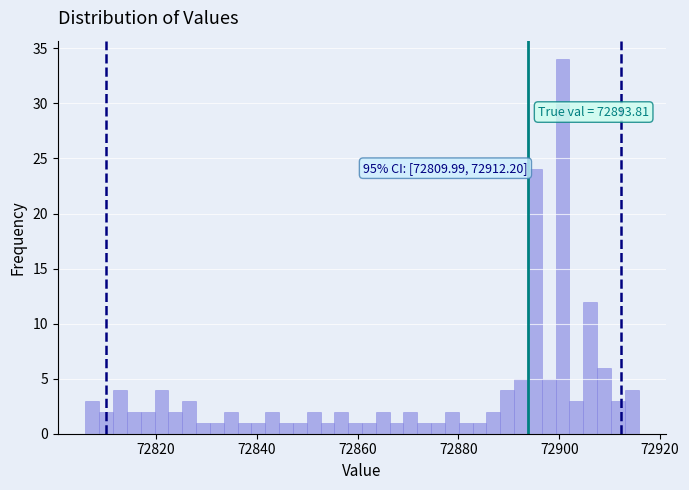

Around what value on the x-axis is the tallest bar? Give the approximate position of its centre, as read against the axis.

72900